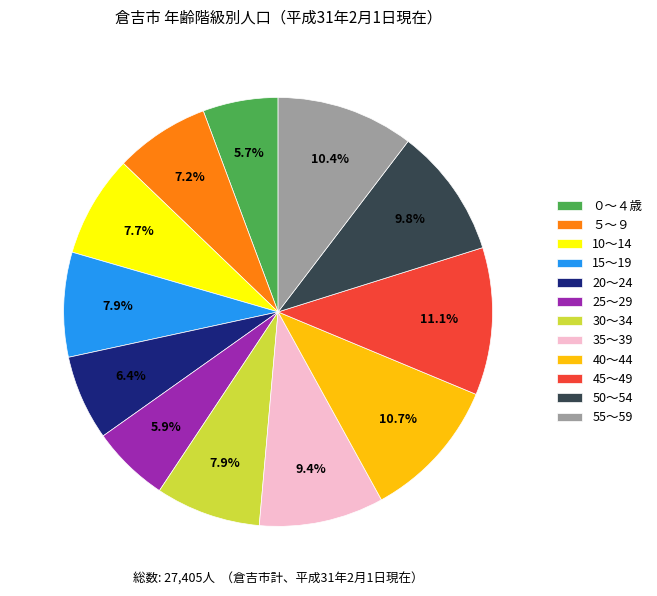

What is the ratio of the value at ５～９ to the value at 20～24?

1.1